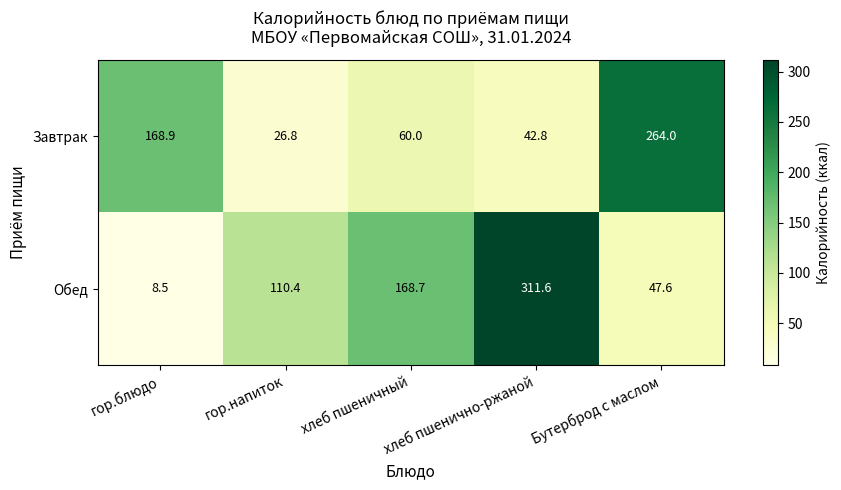

The Завтрак series shows 60.0 at хлеб пшеничный. True or false?

True